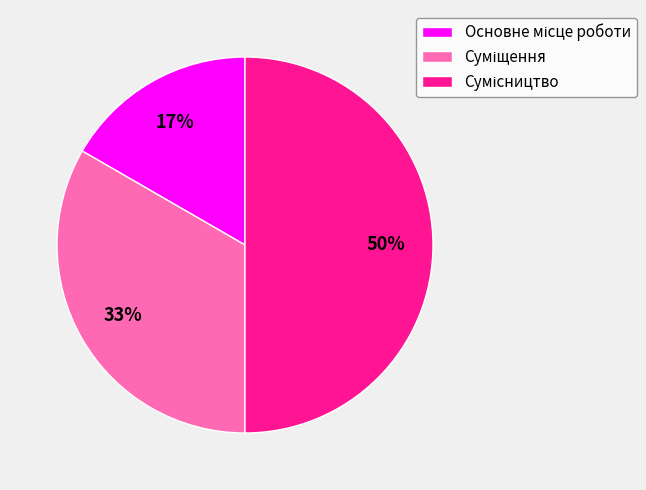

To the nearest percent, what is the difference between the largest and smallest slice percentages?

33%